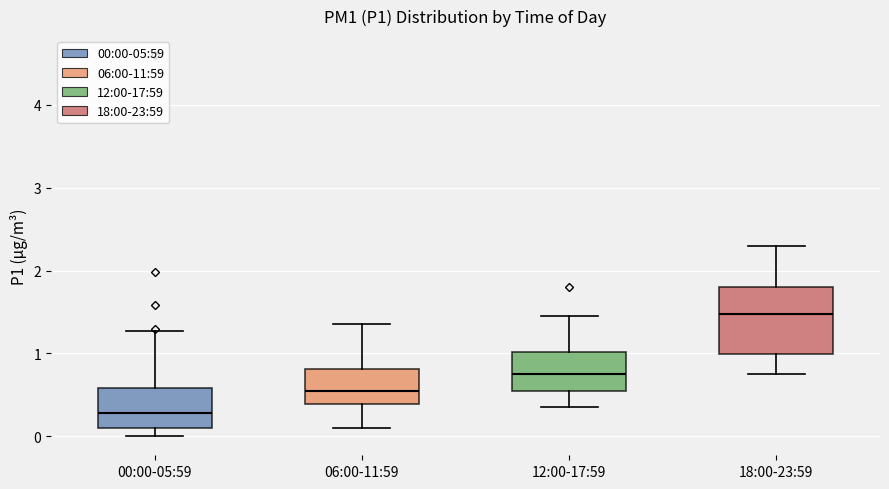

Which box's median line is the lowest?

00:00-05:59